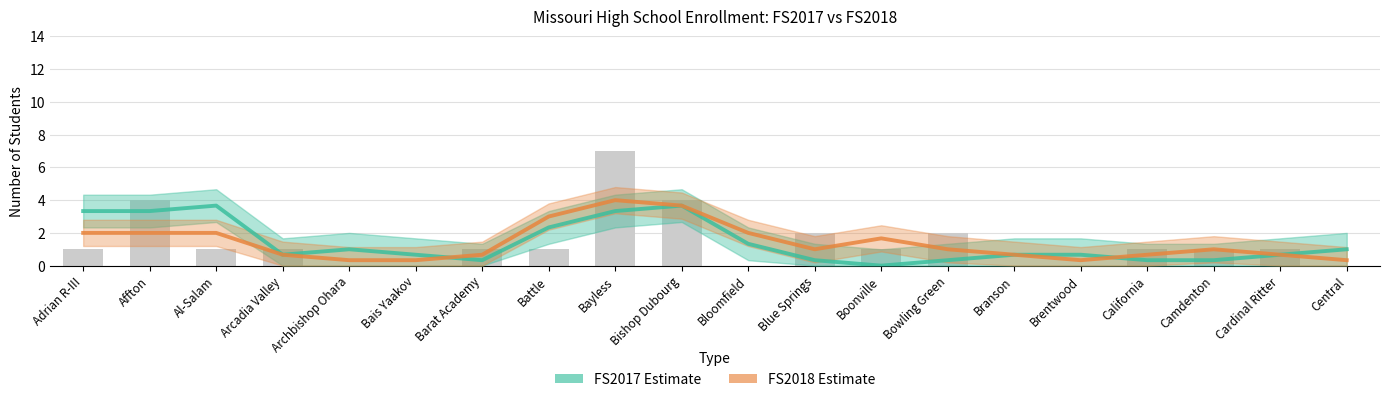

What are all the series names shown in the legend?

FS2017 Estimate, FS2018 Estimate